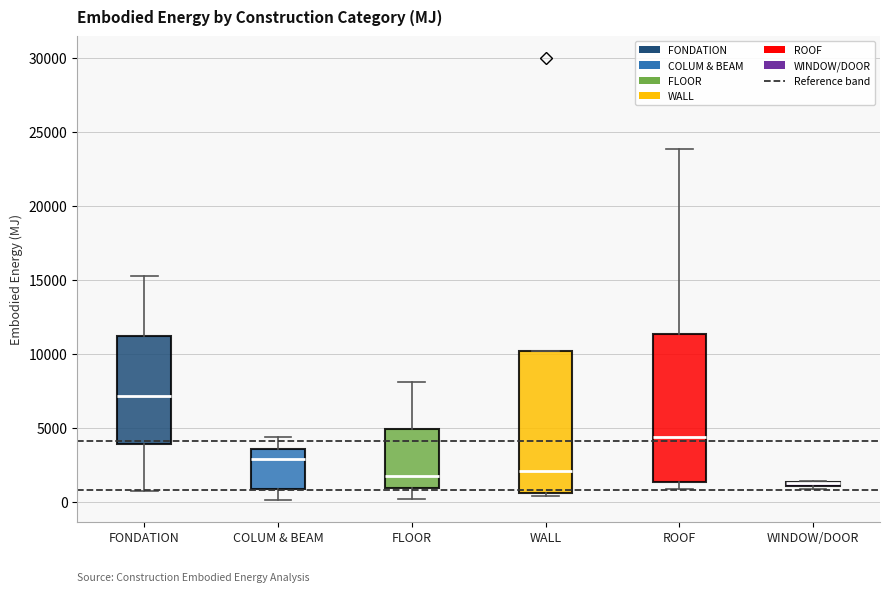

Where does the upper whisker of the box for ROOF end on the y-axis? The values are not printed on the chart, so give them approximately, as read against the axis.

24000